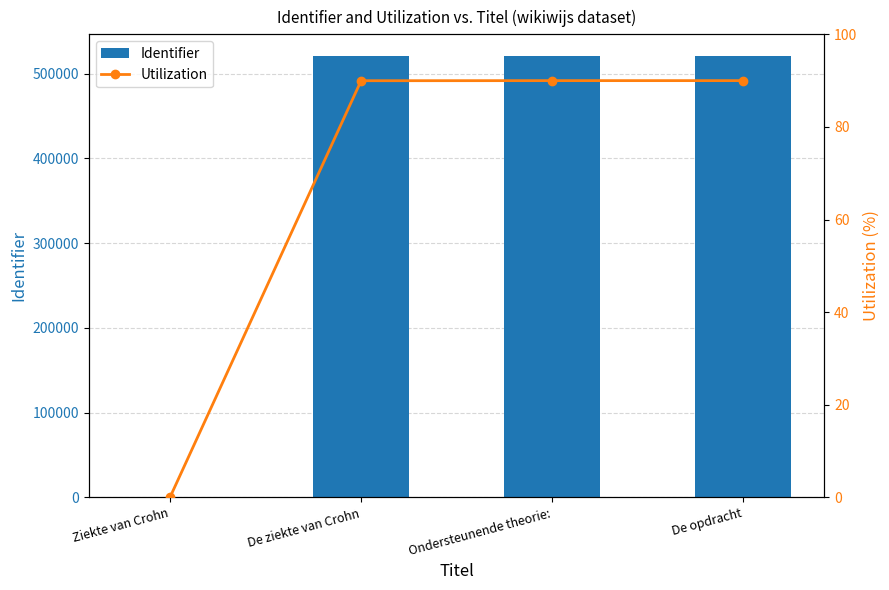

What is the average value of the Utilization series?

67.5